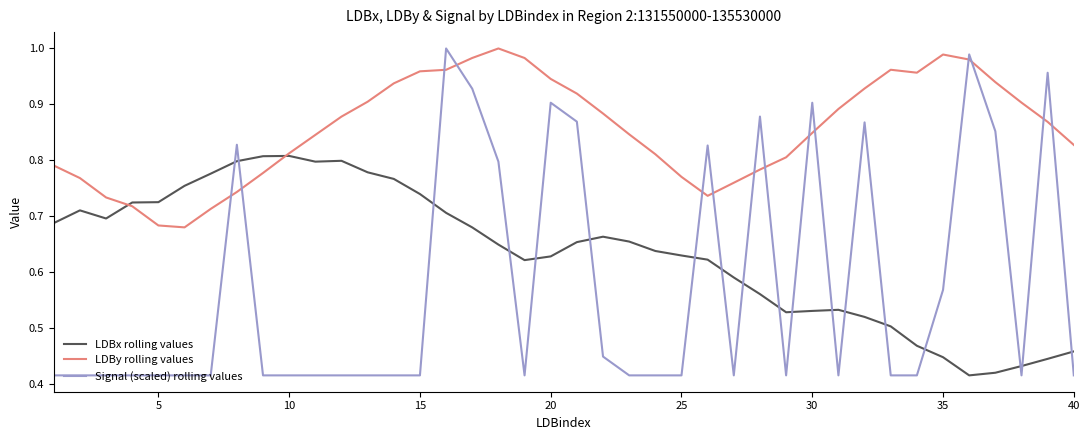

True or false: LDBy rolling values and Signal (scaled) rolling values intersect in this chart.

True